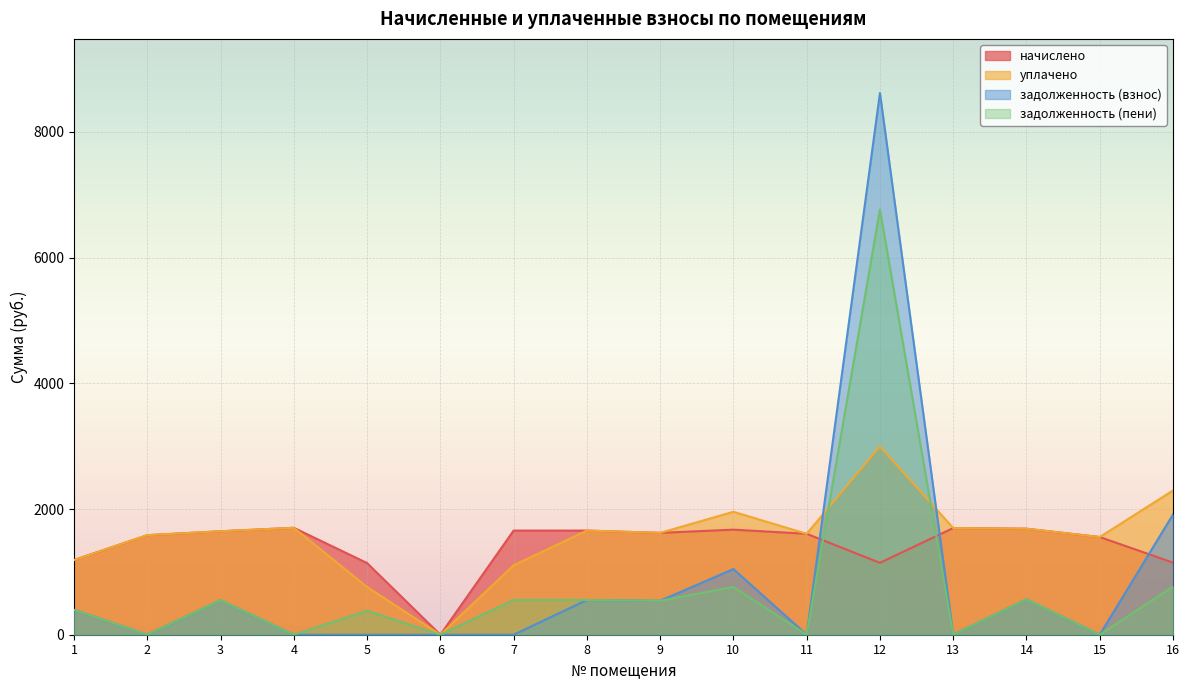

What are all the series names shown in the legend?

начислено, уплачено, задолженность (взнос), задолженность (пени)